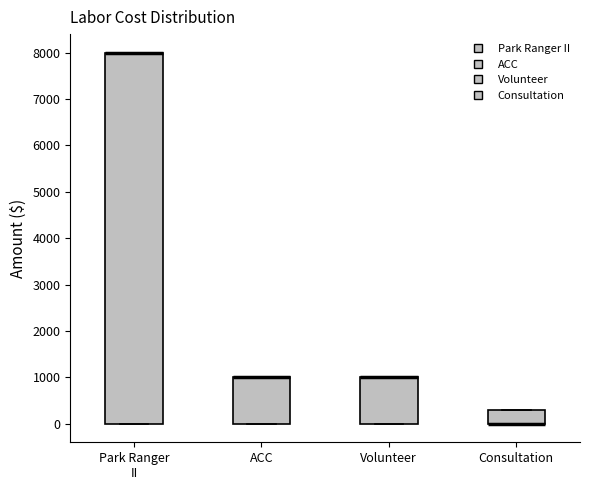

Comparing the boxes themselves (not the whiskers), which one is the tallest?

Park Ranger II